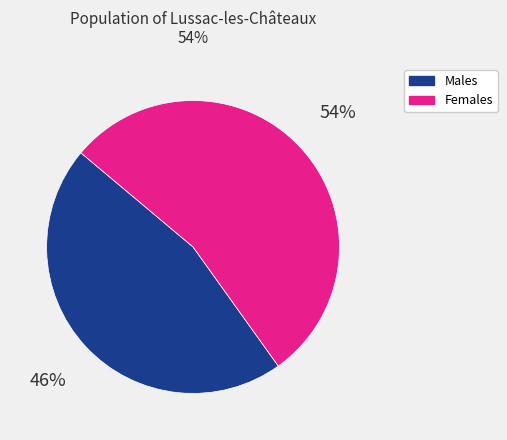

Is there a majority slice in this chart?

Yes